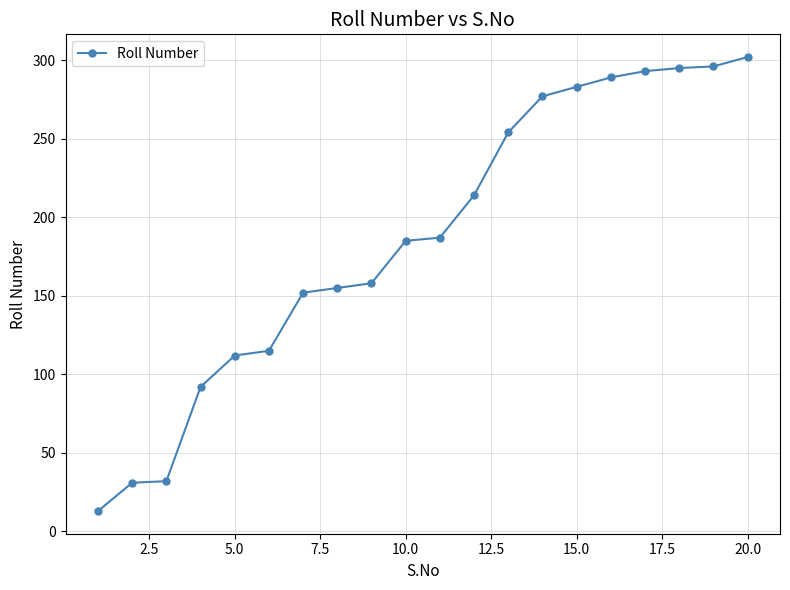

What is the average value?

187